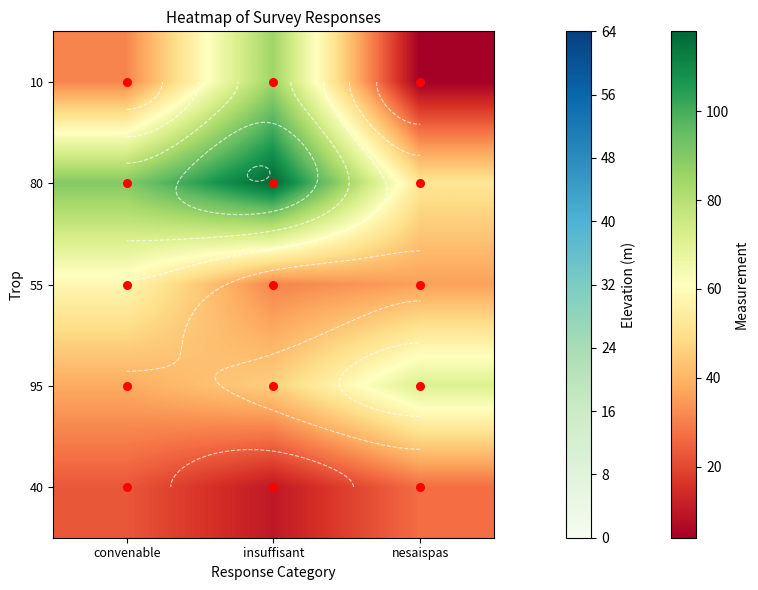

What is the maximum value for 95?

71